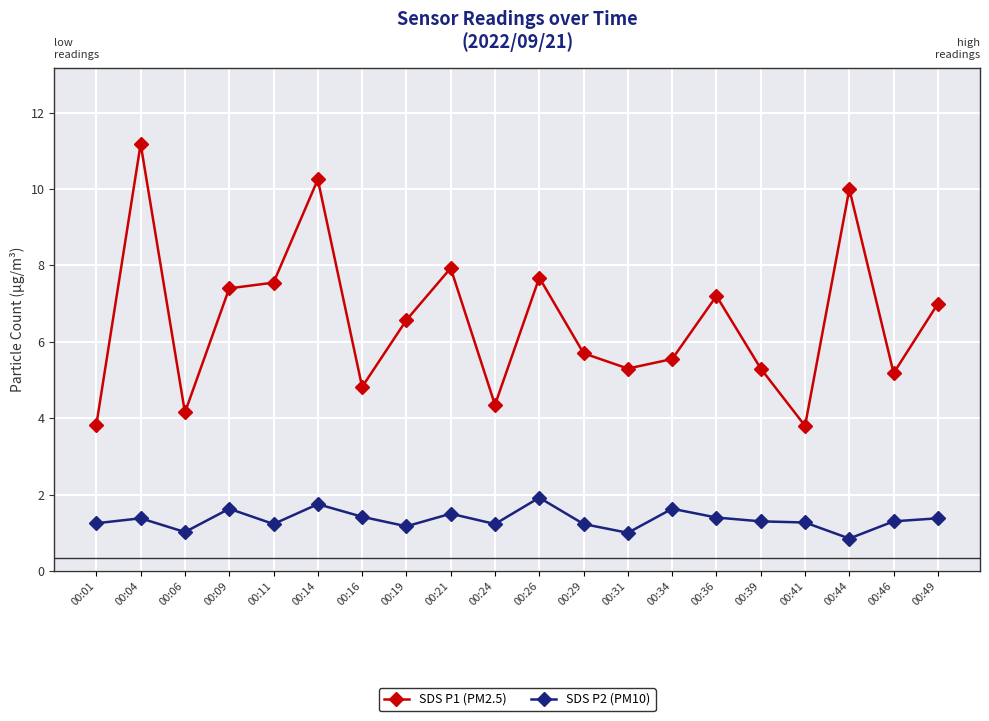

What is the lowest value of the SDS P1 (PM2.5) series?

3.8